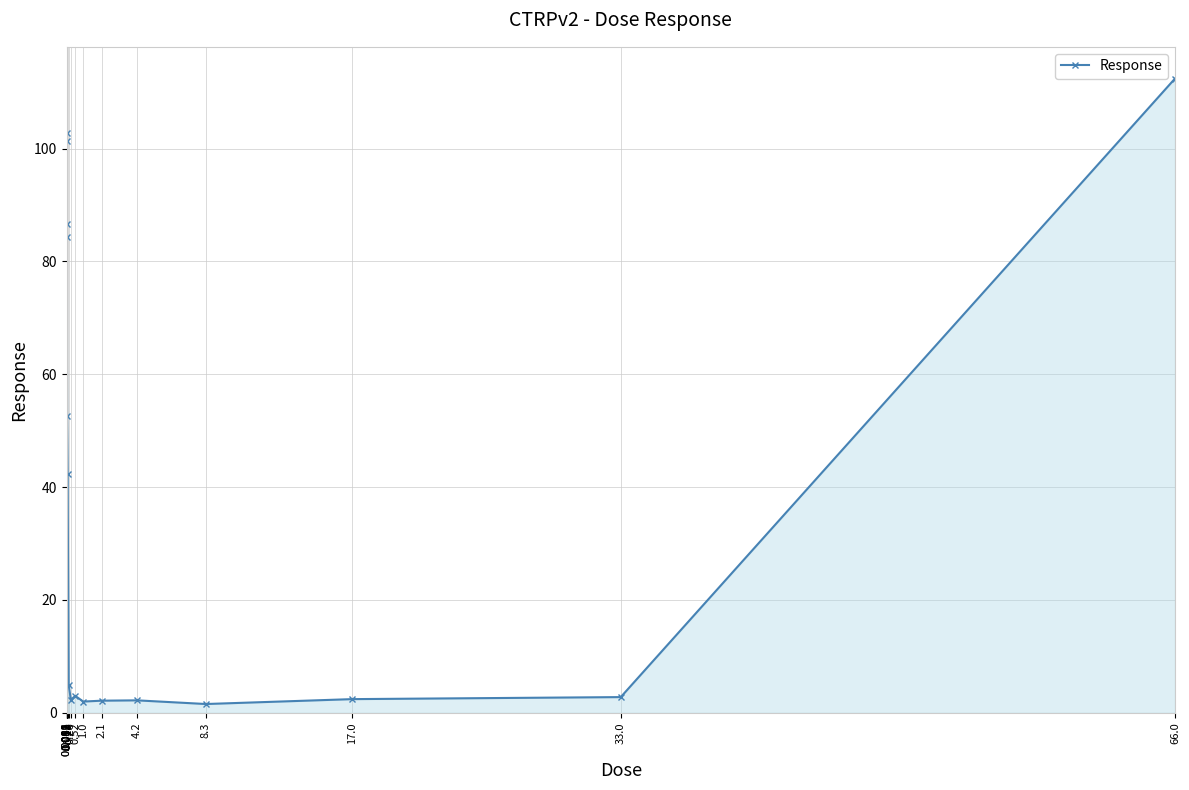

What is the greatest value displayed?

112.4